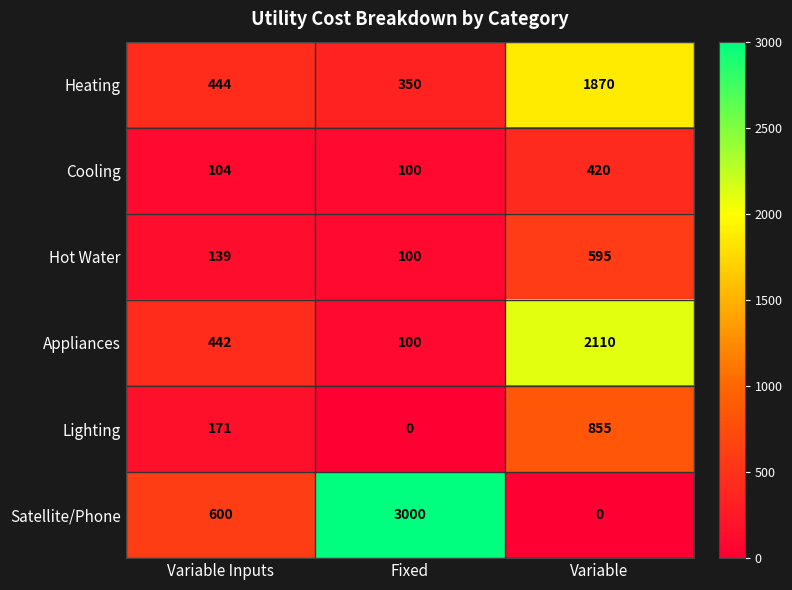

Rank the series by their maximum value, from lowest to highest.

Cooling, Hot Water, Lighting, Heating, Appliances, Satellite/Phone